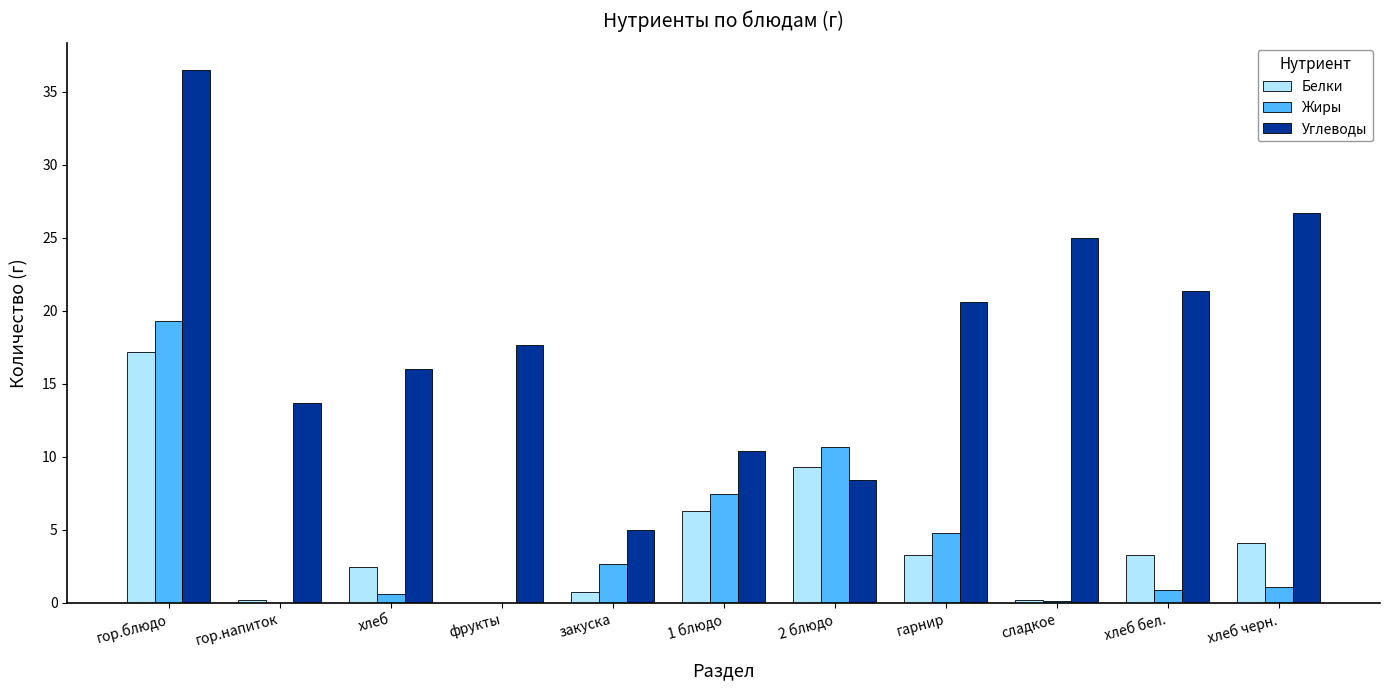

Count the number of data series in this chart.

3